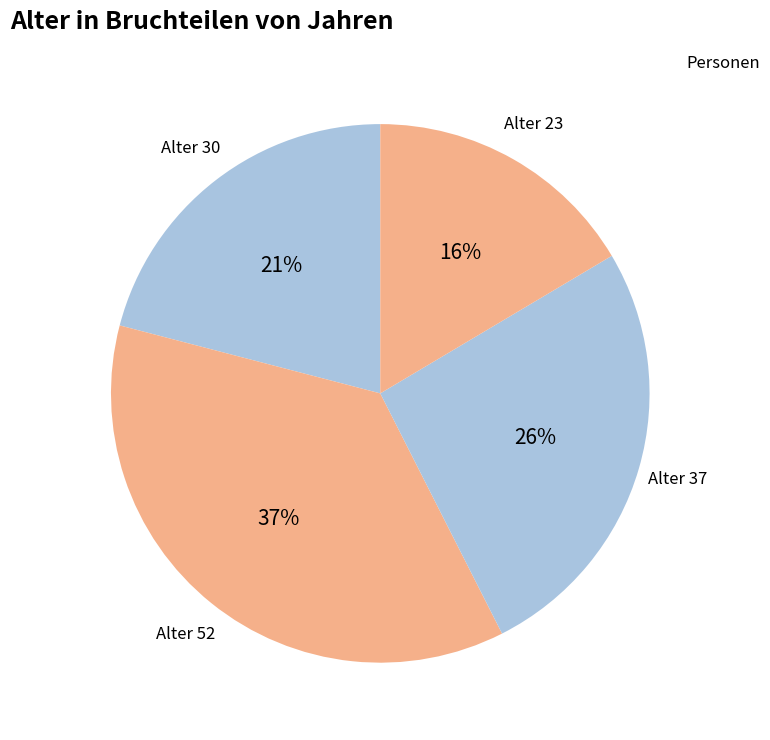

Is there a majority slice in this chart?

No